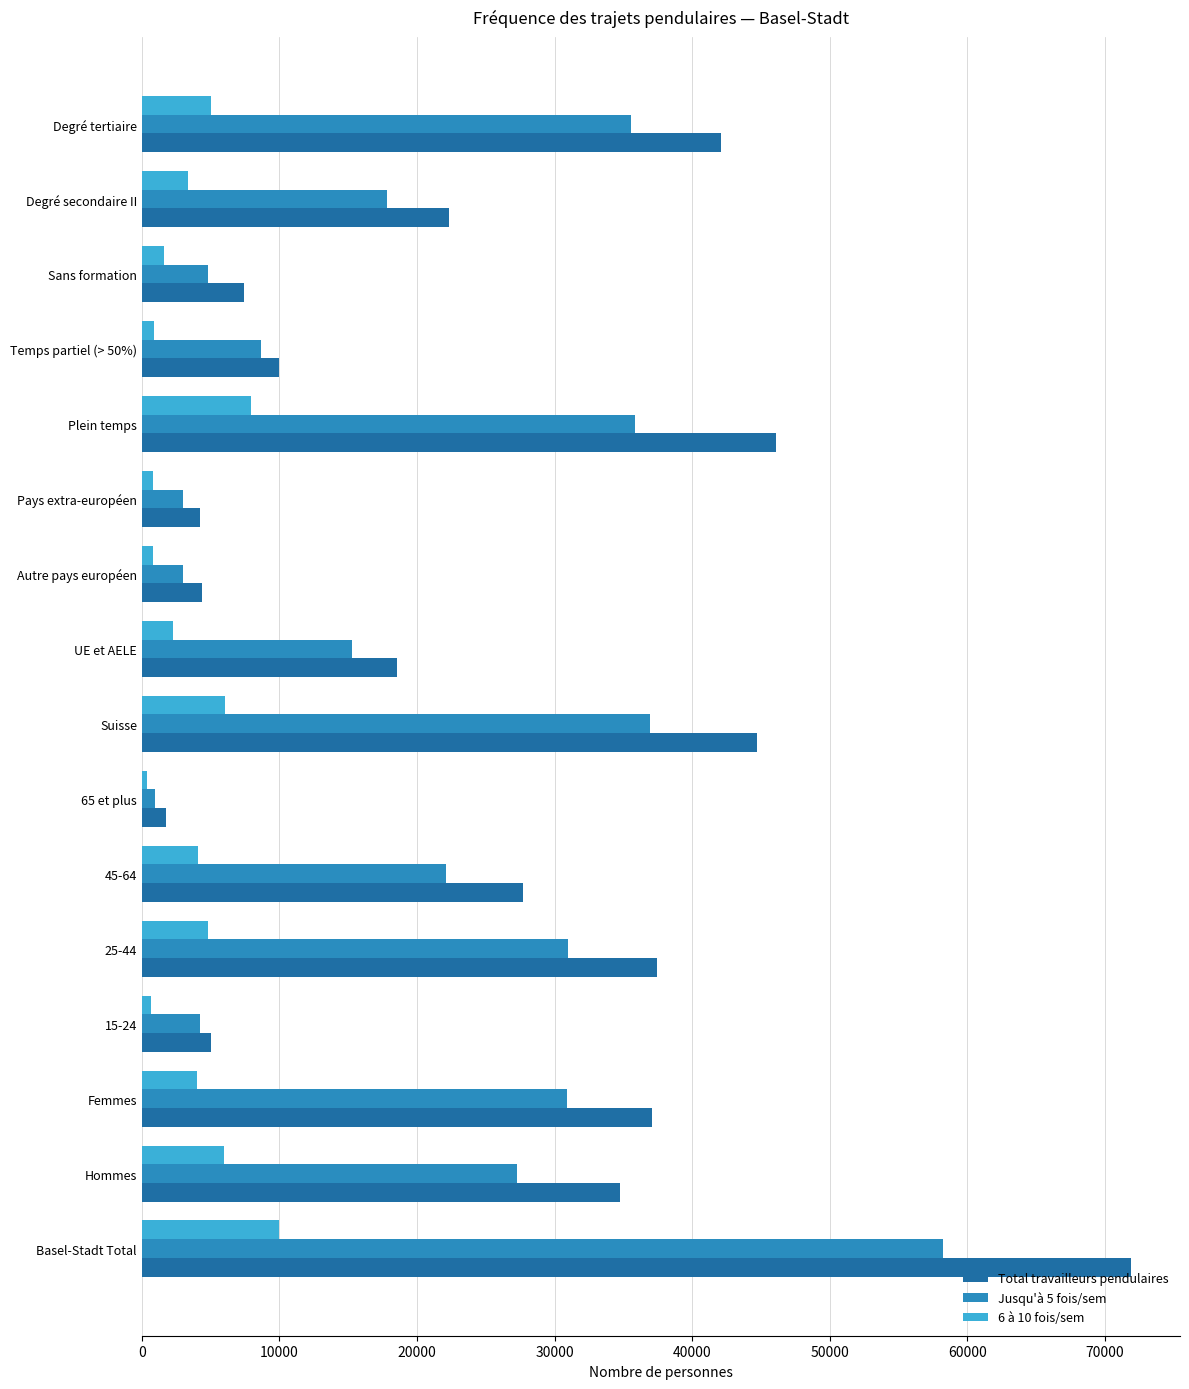

Which series has the widest spread of values?

Total travailleurs pendulaires